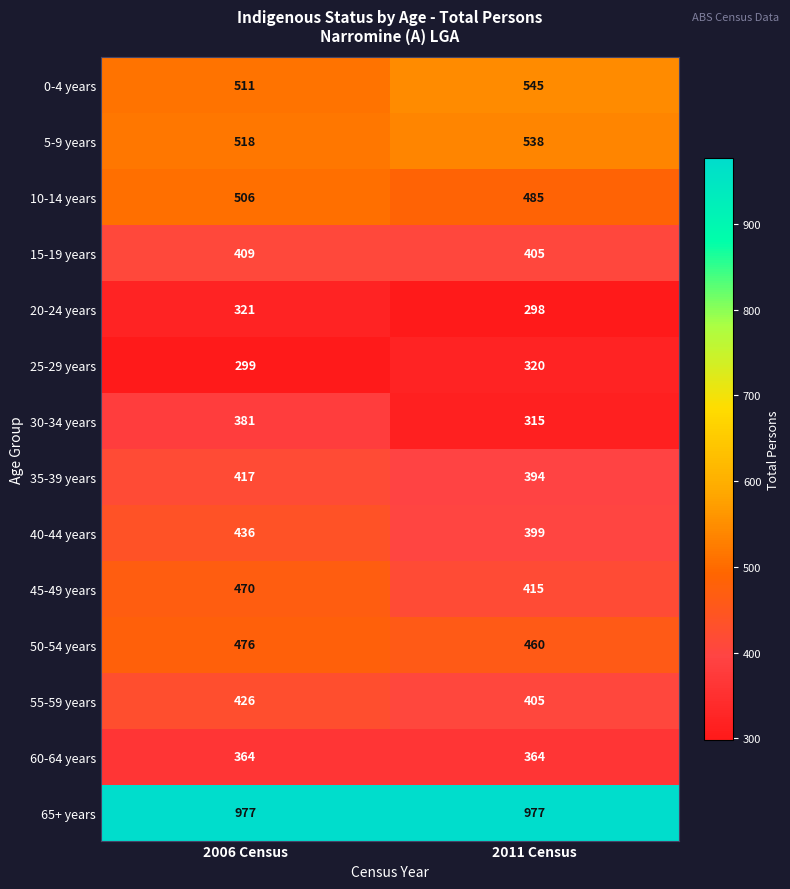

Reading right to left, list all the values displayed in this chart.

0-4 years: 2011 Census=545	2006 Census=511
5-9 years: 2011 Census=538	2006 Census=518
10-14 years: 2011 Census=485	2006 Census=506
15-19 years: 2011 Census=405	2006 Census=409
20-24 years: 2011 Census=298	2006 Census=321
25-29 years: 2011 Census=320	2006 Census=299
30-34 years: 2011 Census=315	2006 Census=381
35-39 years: 2011 Census=394	2006 Census=417
40-44 years: 2011 Census=399	2006 Census=436
45-49 years: 2011 Census=415	2006 Census=470
50-54 years: 2011 Census=460	2006 Census=476
55-59 years: 2011 Census=405	2006 Census=426
60-64 years: 2011 Census=364	2006 Census=364
65+ years: 2011 Census=977	2006 Census=977